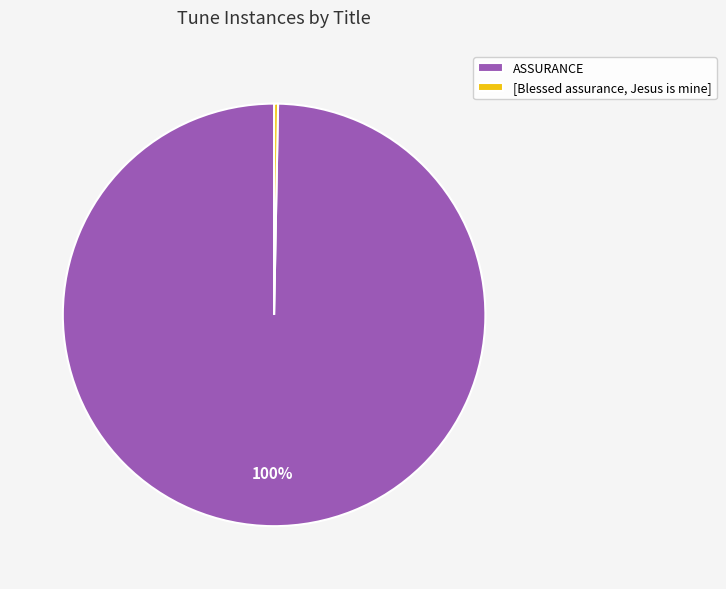

Do [Blessed assurance, Jesus is mine] and ASSURANCE together represent more than half of the pie?

Yes